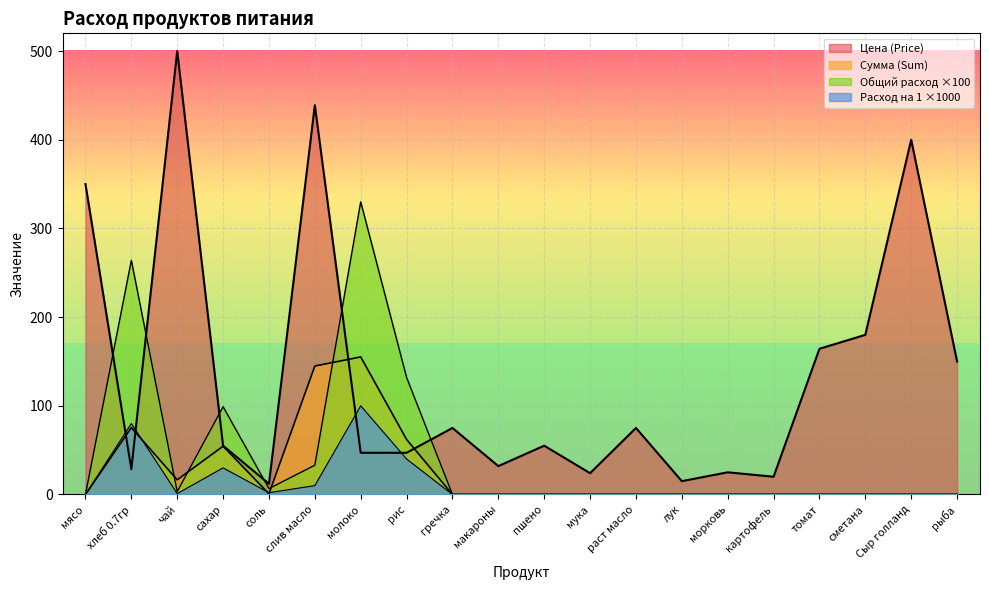

How many series are shown in this chart?

4